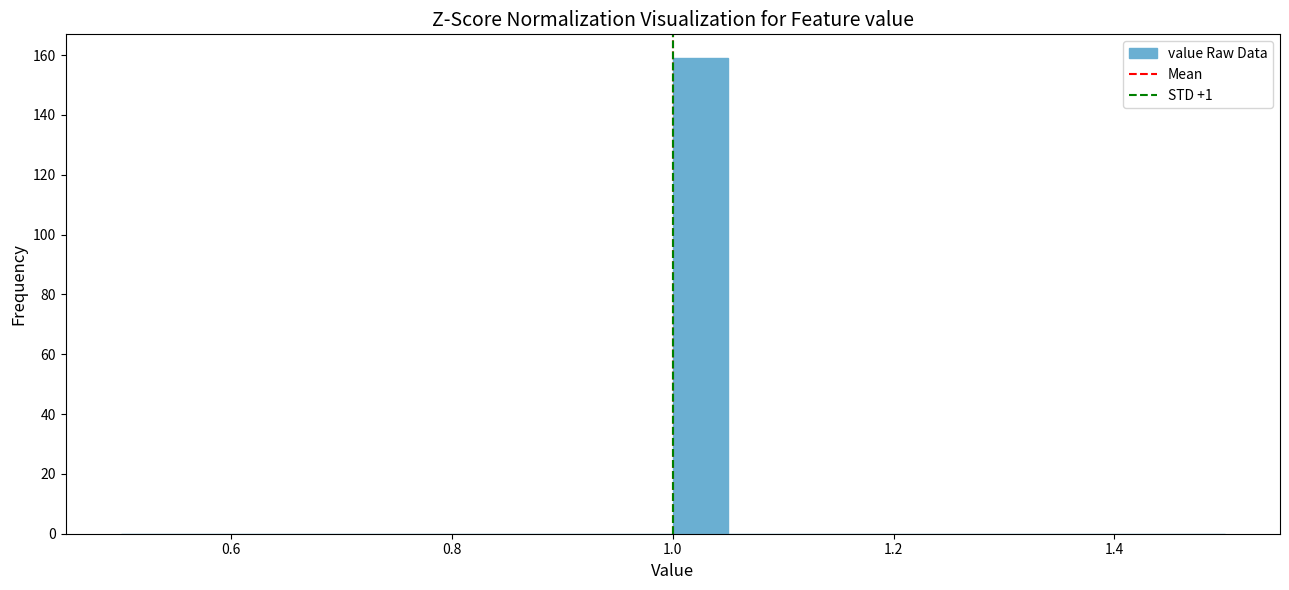

Read against the x-axis, roughly where is the centre of the tallest bar?

1.02